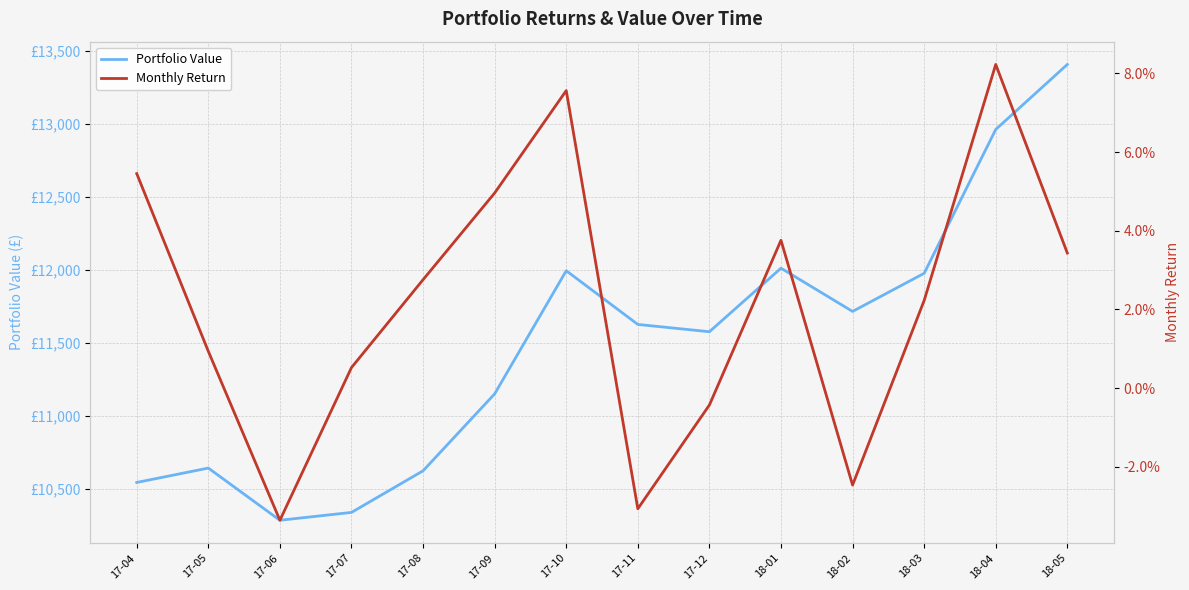

True or false: Monthly Return and Portfolio Value cross at least once.

False